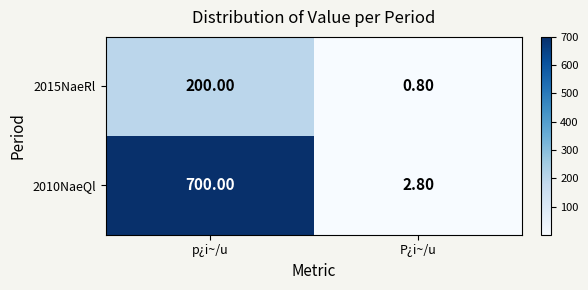

Rank the categories by 2010NaeQl value from lowest to highest.

P¿i~/u, p¿i~/u